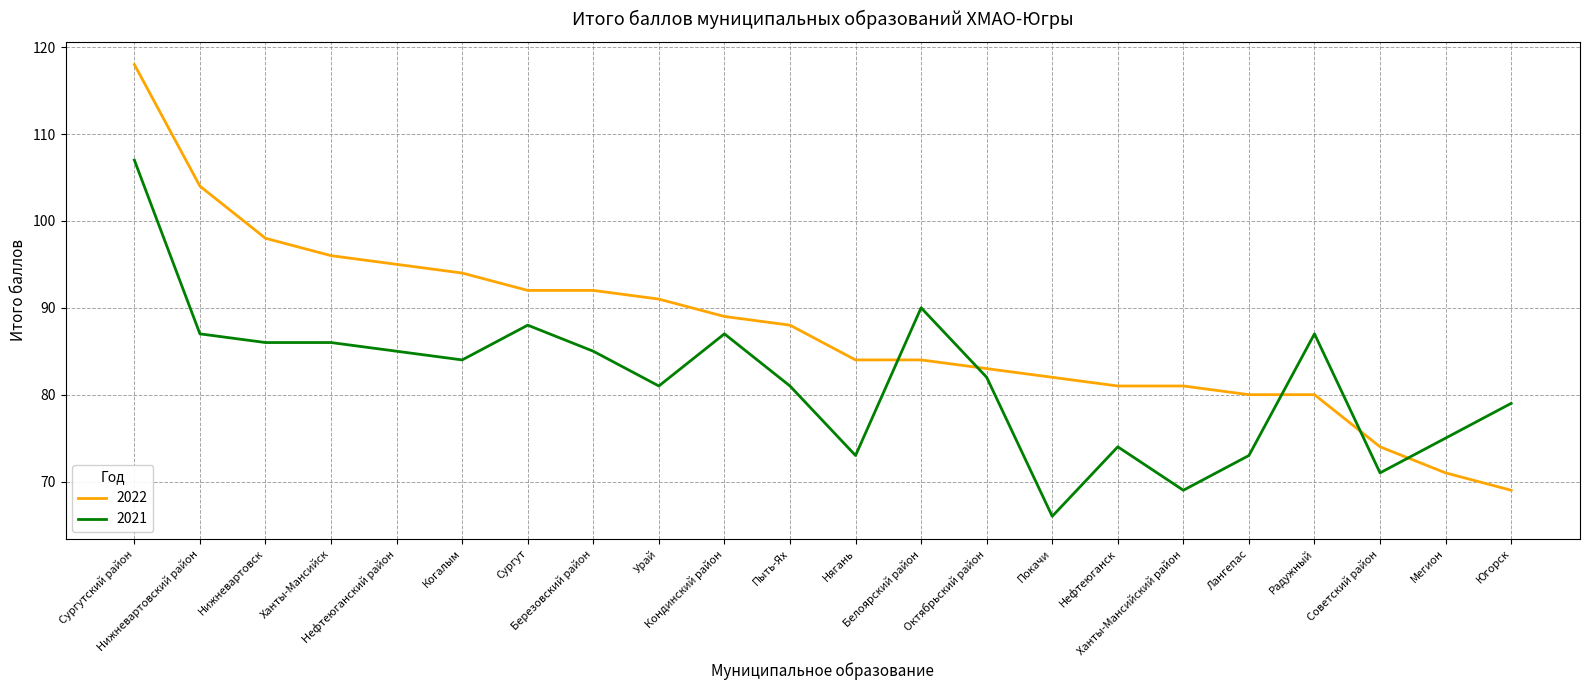

How many intersections are there between 2021 and 2022?

5